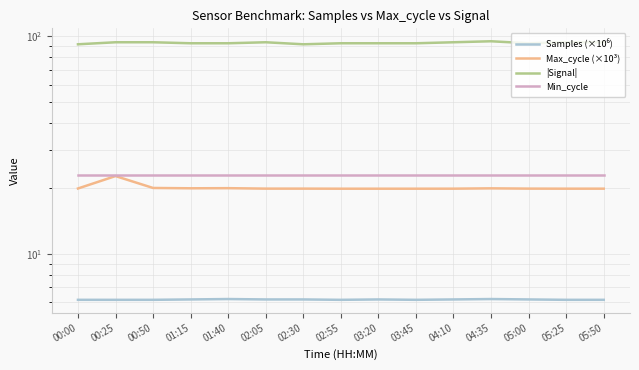

What are all the series names shown in the legend?

Samples (×10⁶), Max_cycle (×10³), |Signal|, Min_cycle